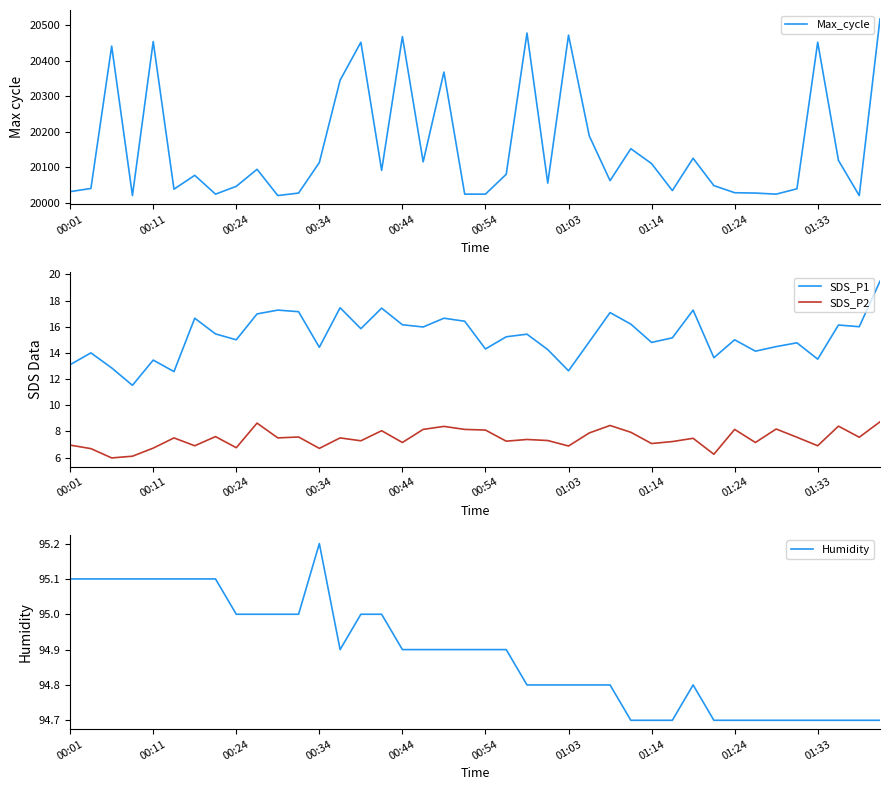

What is the maximum value for SDS_P1?

19.5